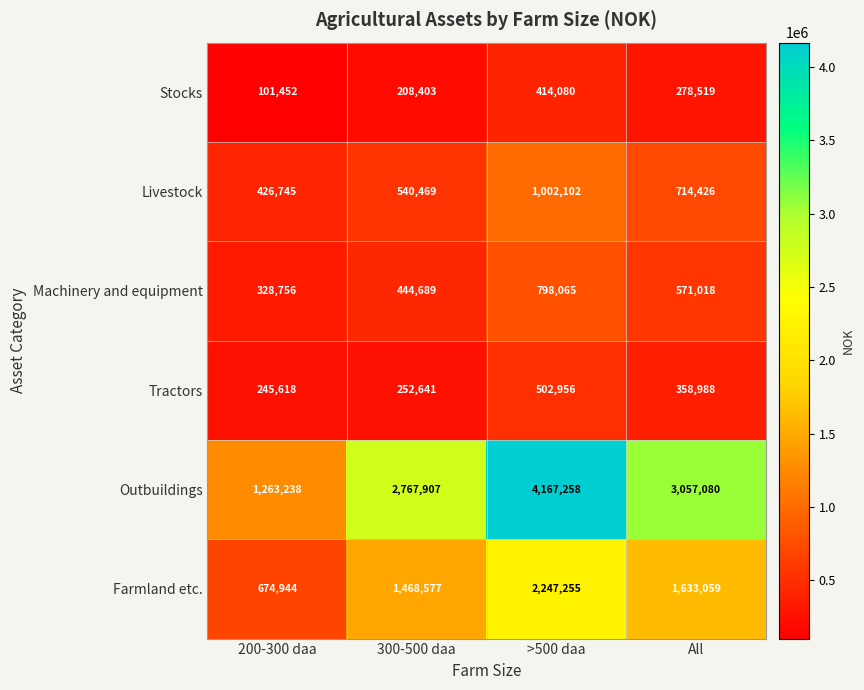

What is the total value across all series at 200-300 daa?

3040753